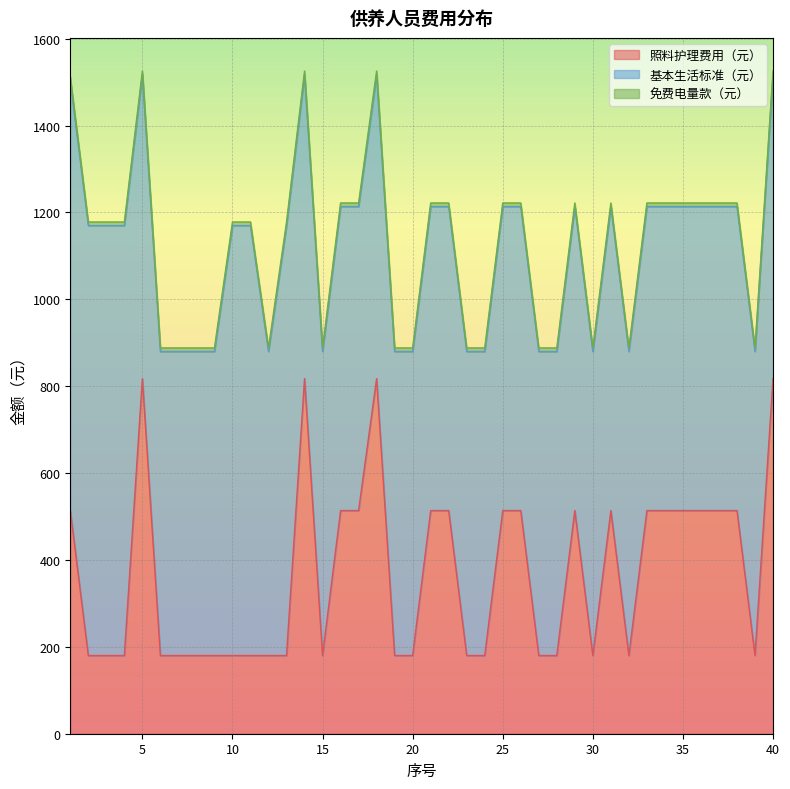

At which category does 照料护理费用（元） reach its first local peak?

5